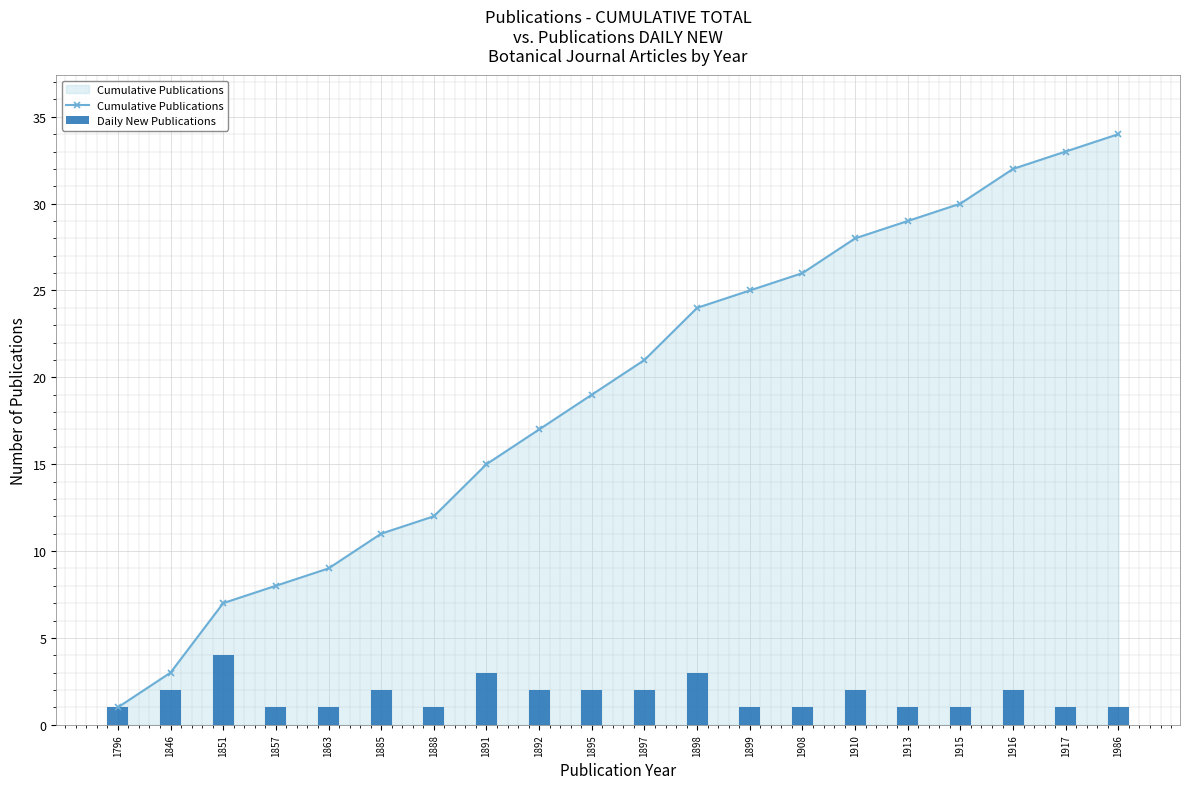

Are the bars grouped side by side (vs. stacked)?

Yes